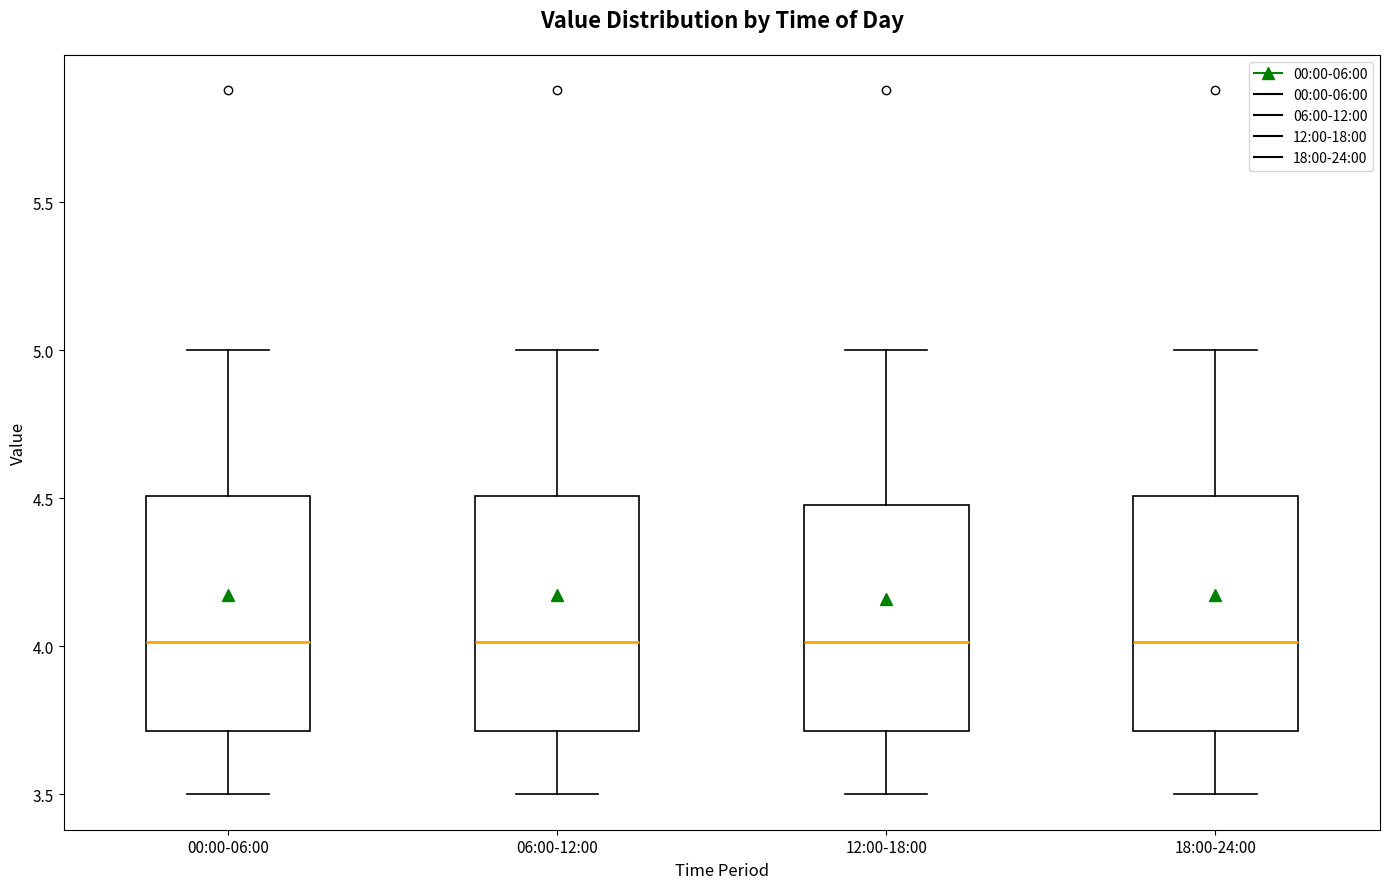

Reading left to right, read every box against the y-axis: the position of its median line, the range the box covers, and the ends of its whiskers. The values are not printed on the chart, so give them approximately, as read against the axis.

00:00-06:00: median 4.0, box 3.7 to 4.5, whiskers 3.5 to 5.0
06:00-12:00: median 4.0, box 3.7 to 4.5, whiskers 3.5 to 5.0
12:00-18:00: median 4.0, box 3.7 to 4.5, whiskers 3.5 to 5.0
18:00-24:00: median 4.0, box 3.7 to 4.5, whiskers 3.5 to 5.0